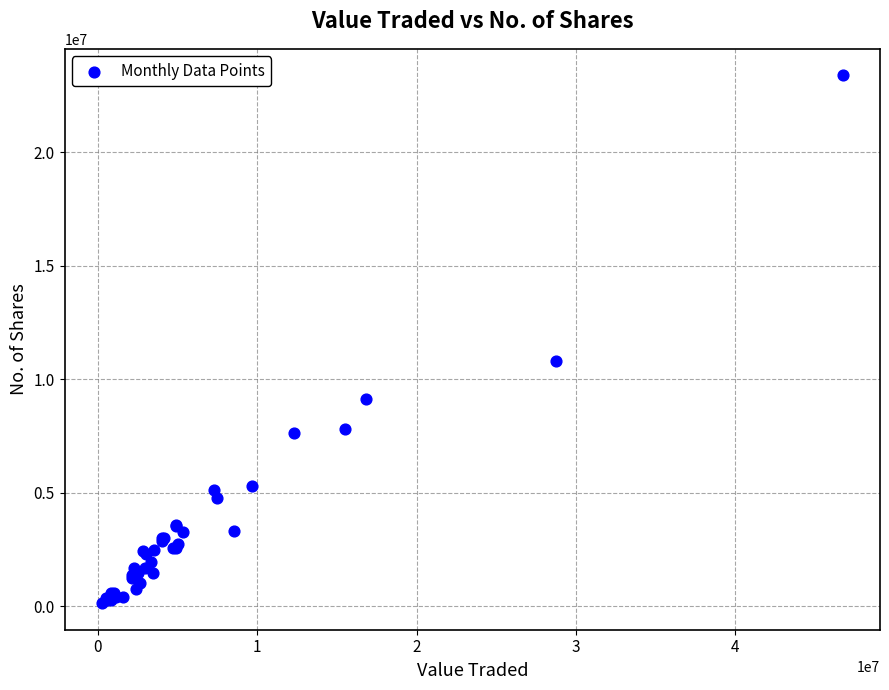

What Y value in the scatter plot is closest to 11764730?

10808449